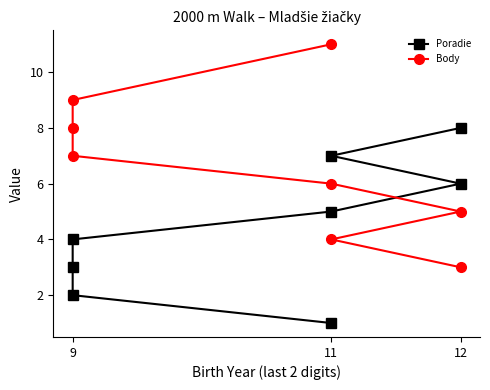

Where do Body and Poradie first cross each other?

11 and 12